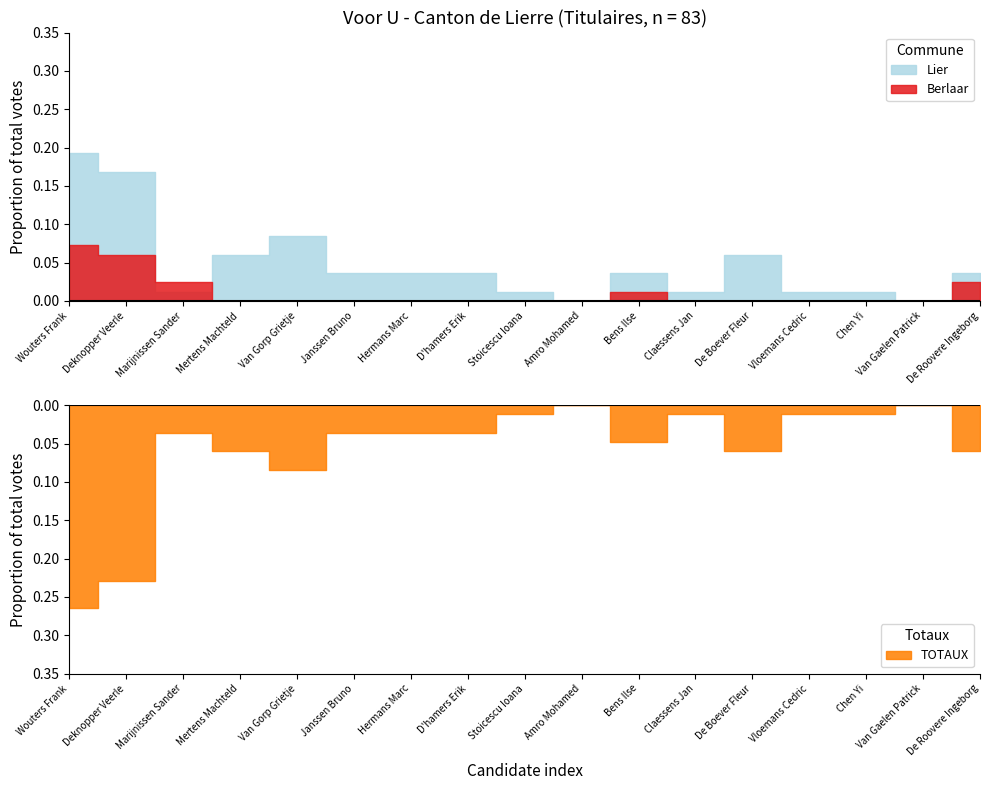

What position from the left is Van Gorp Grietje?

5